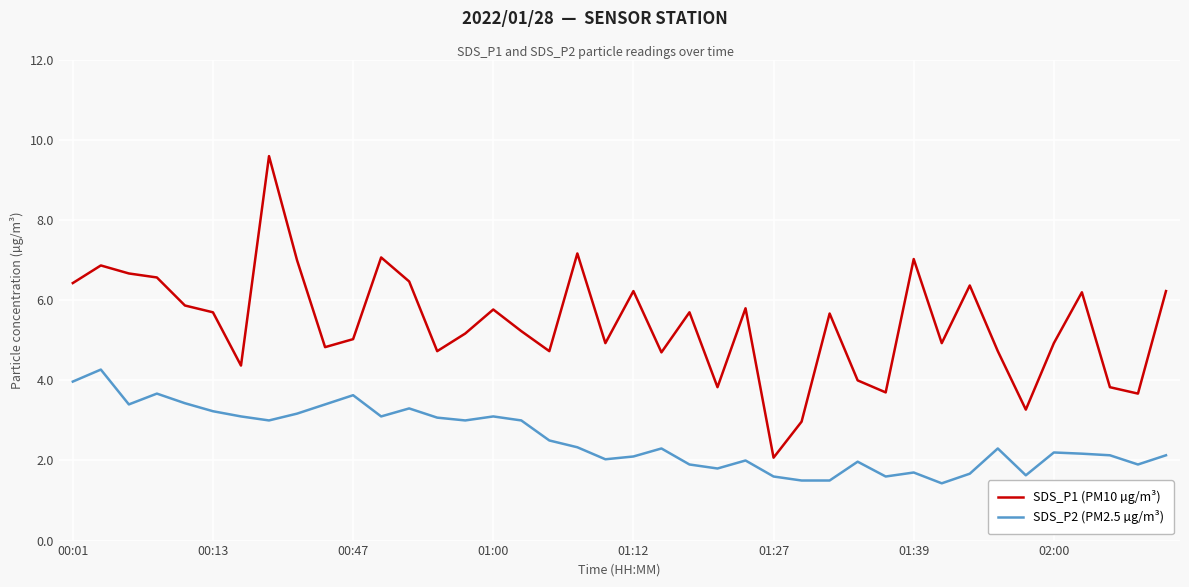

True or false: SDS_P1 (PM10 µg/m³) and SDS_P2 (PM2.5 µg/m³) intersect in this chart.

False